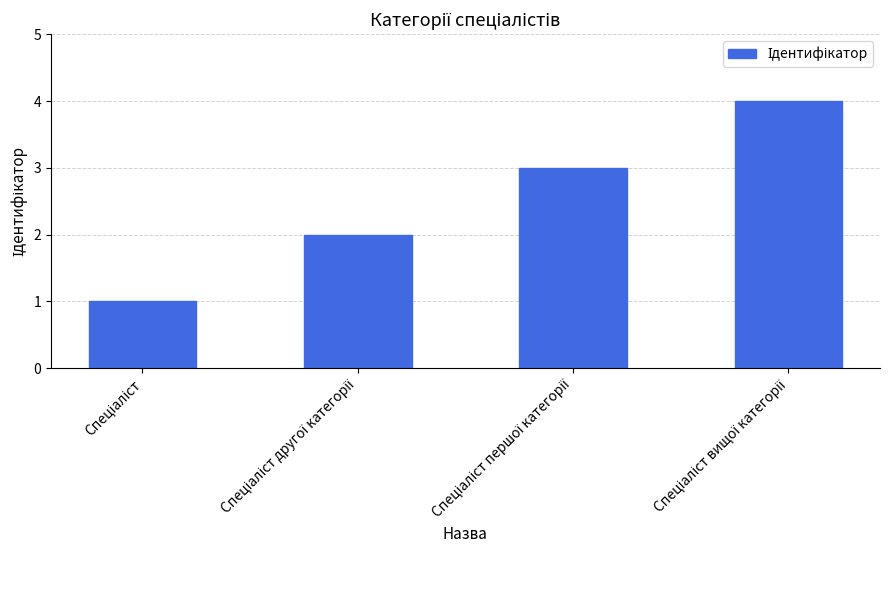

What is the difference between the maximum and minimum values?

3